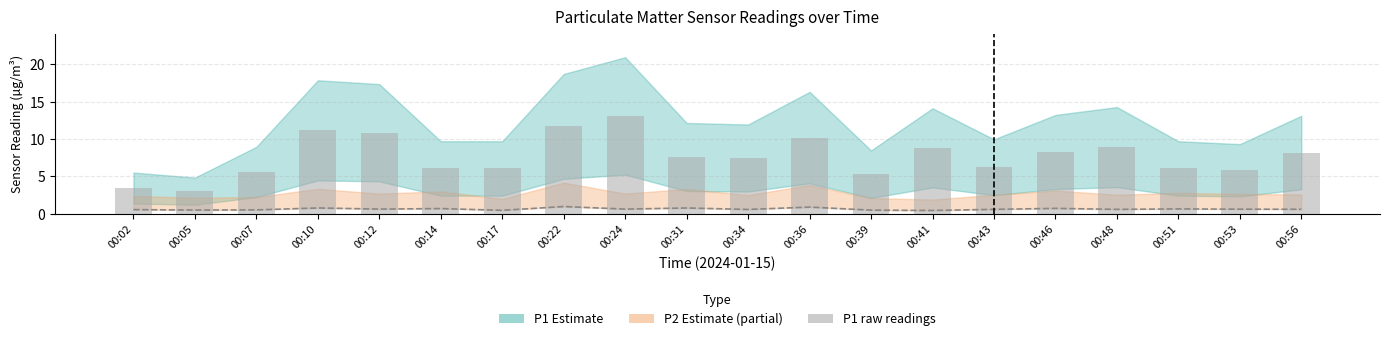

Where is P2 lower bound nearest to the value 0?

00:41